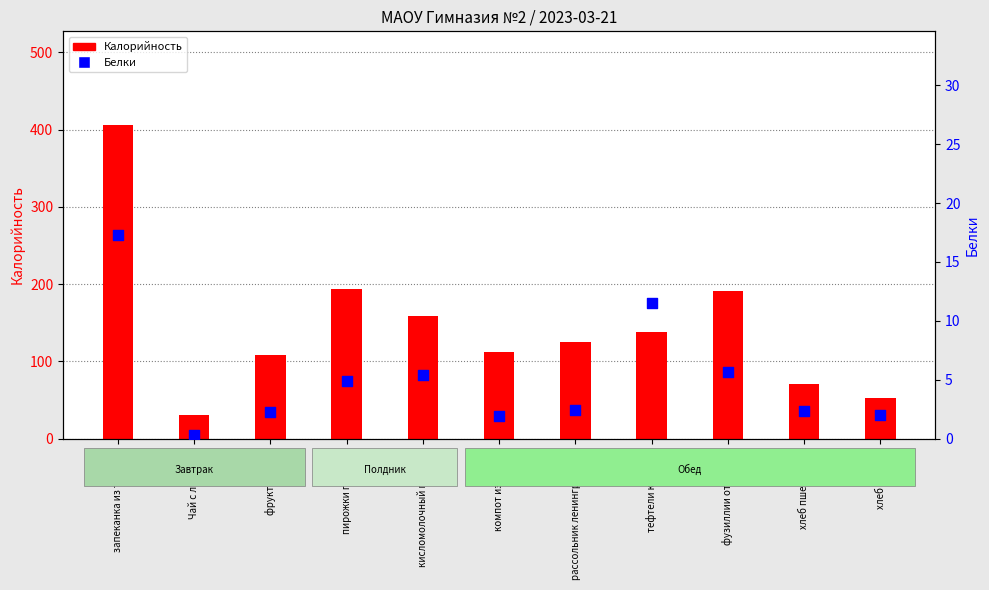

Which series has the largest total across all categories?

Калорийность